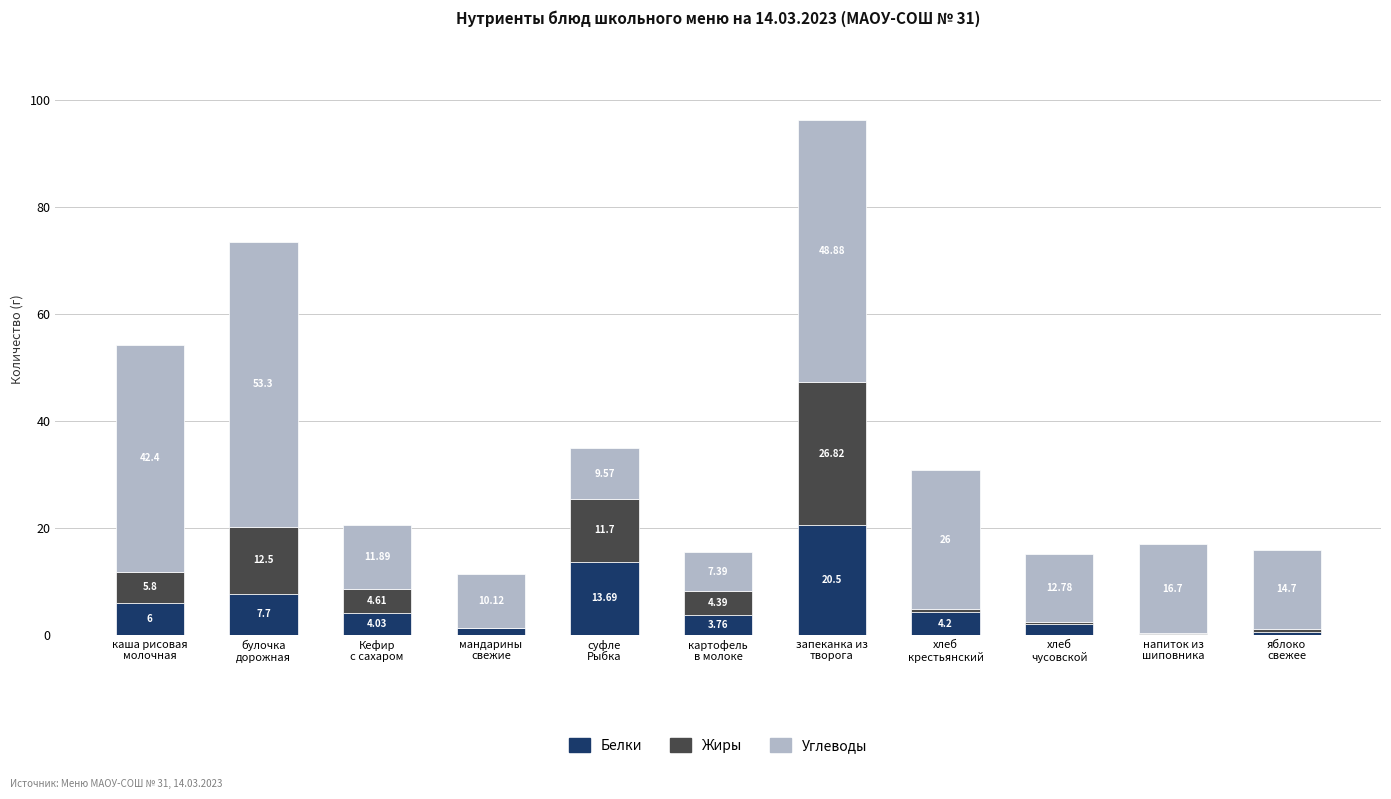

What is the sum of all Белки values?

63.9